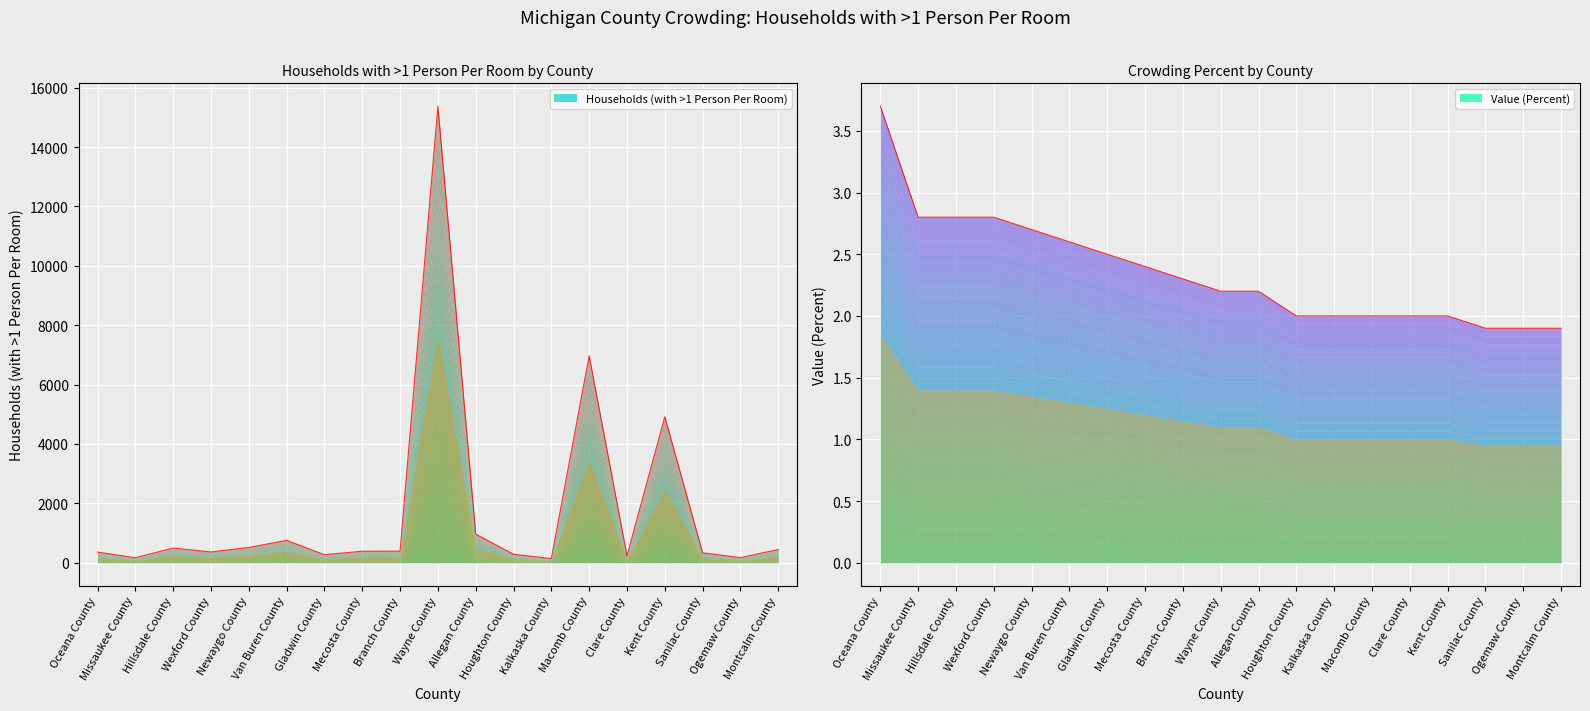

Reading left to right, transcribe all the data shown in this chart.

Households (with >1 Person Per Room): 359.0	166.0	493.0	361.0	514.0	752.0	270.0	386.0	390.0	15376.0	963.0	284.0	139.0	6969.0	231.0	4916.0	332.0	172.0	443.0
Value (Percent): 3.7	2.8	2.8	2.8	2.7	2.6	2.5	2.4	2.3	2.2	2.2	2.0	2.0	2.0	2.0	2.0	1.9	1.9	1.9